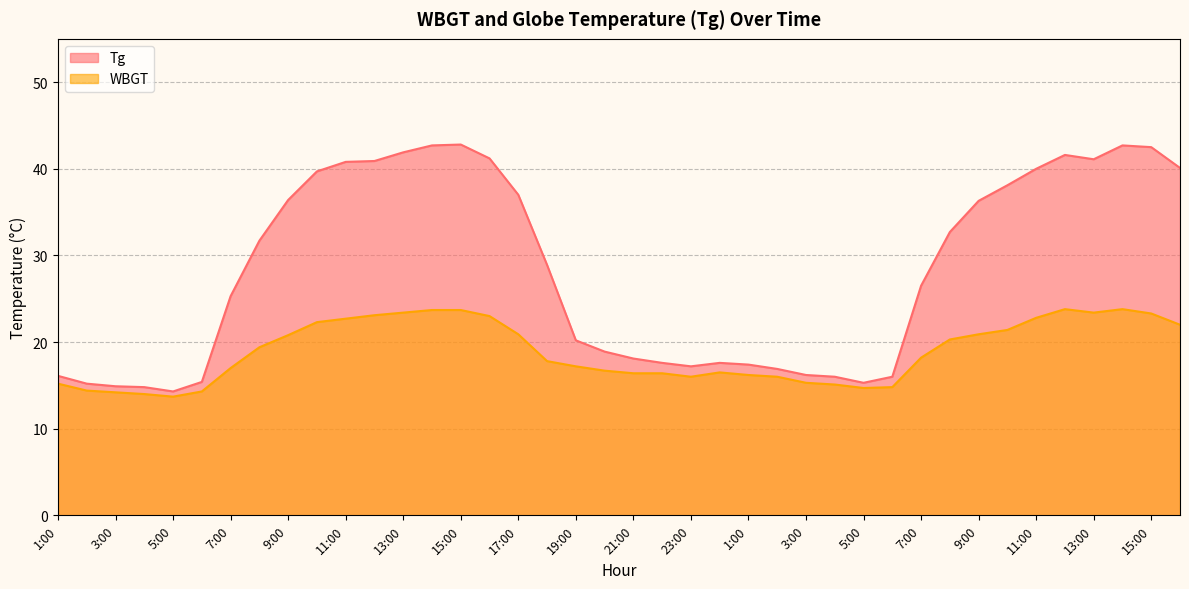

At which label does Tg first exceed 28?

8:00